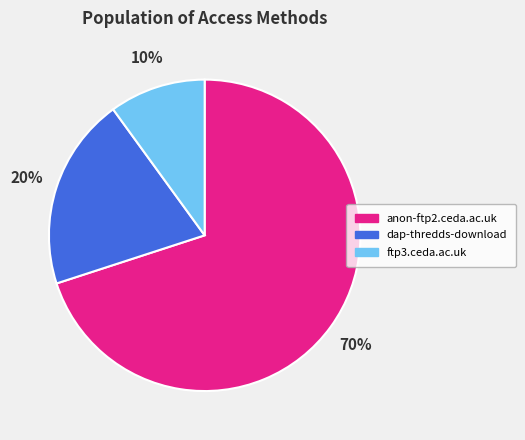

True or false: dap-thredds-download accounts for 20% of the total.

True